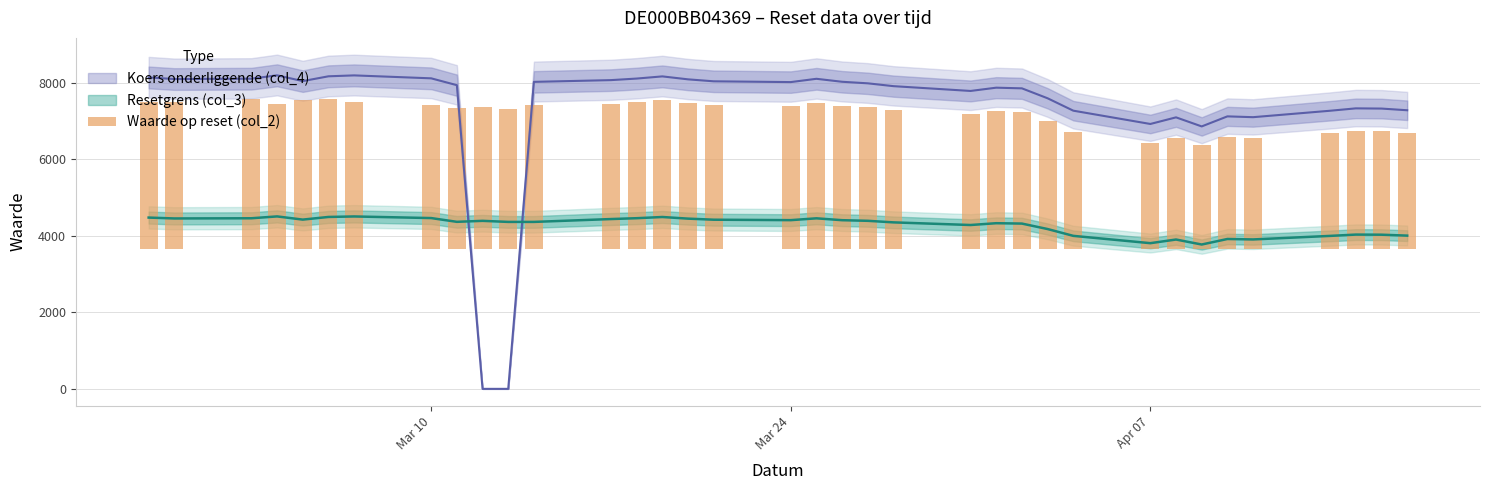

What is the average value?

3524.9